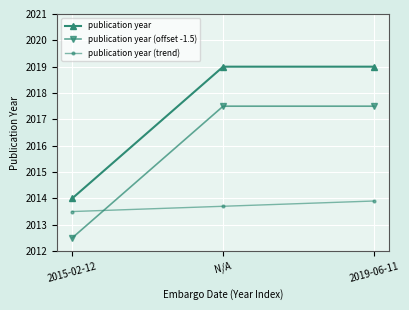

Is the value of publication year (trend) at 2015-02-12 greater than the value of publication year (offset -1.5) at 2015-02-12?

Yes